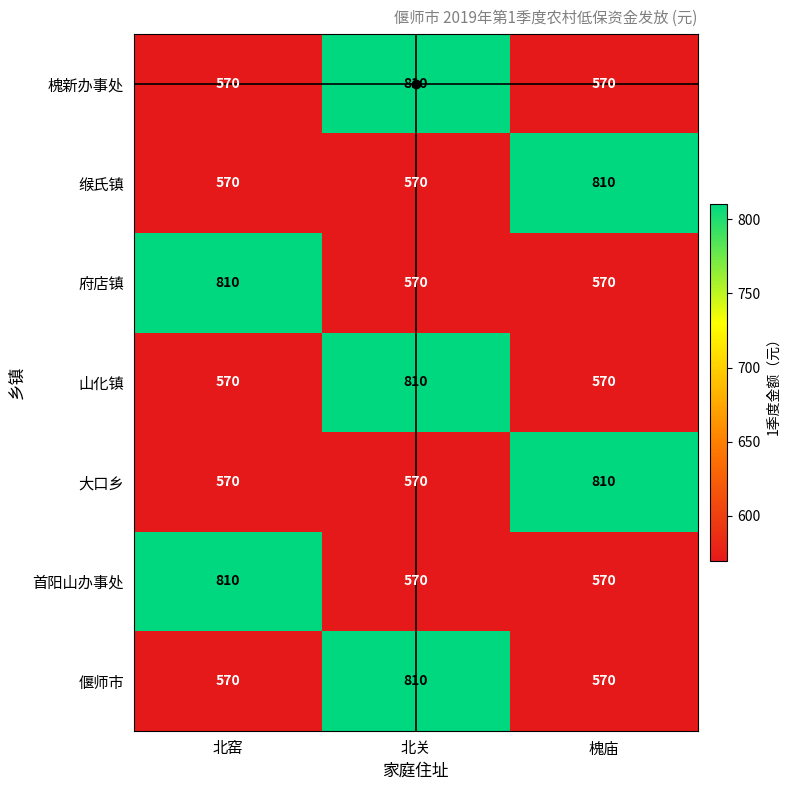

What is the smallest value displayed?

570